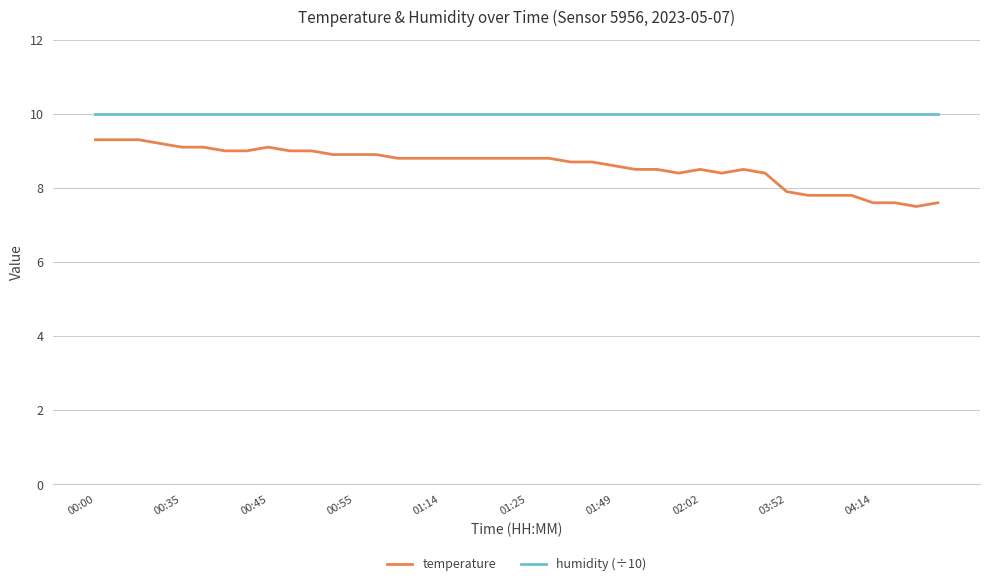

What is the minimum value for humidity (÷10)?

10.0